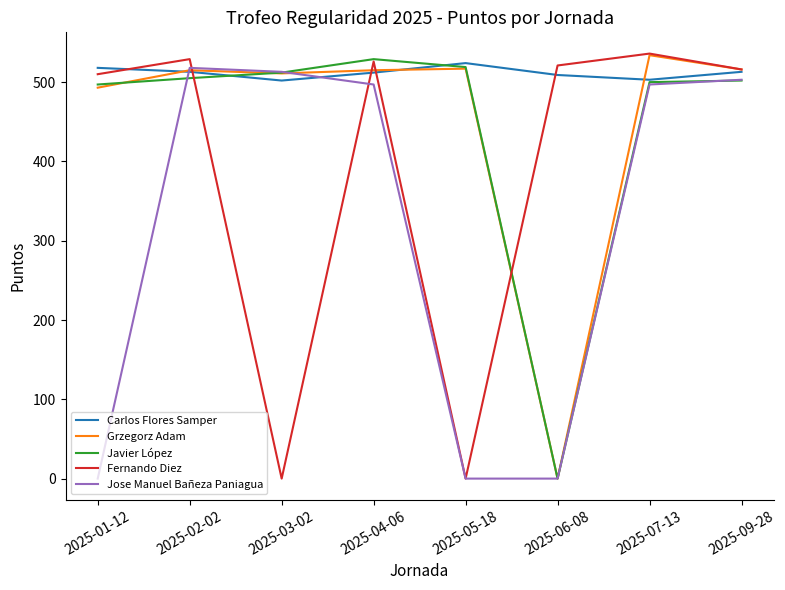

What is the difference between the maximum and minimum values in the Fernando Diez series?

536